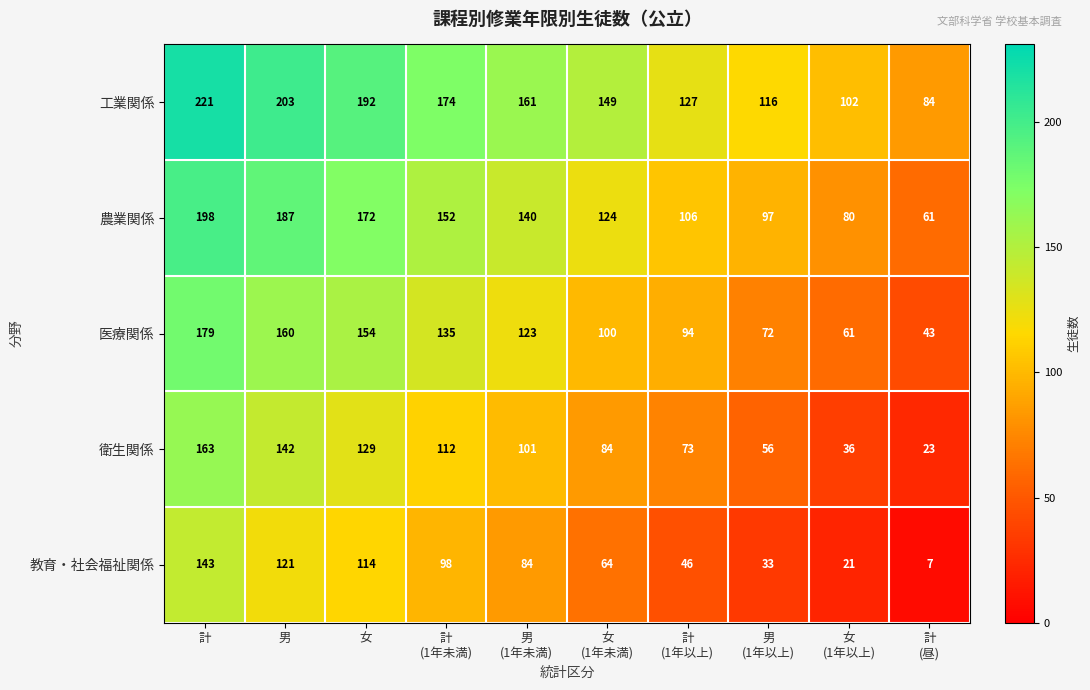

Count the number of data series in this chart.

5